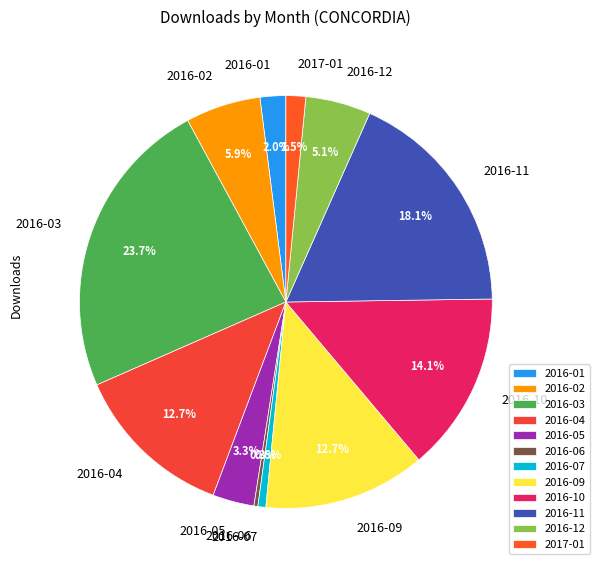

To the nearest percent, what percentage of the pie is 2016-09?

13%